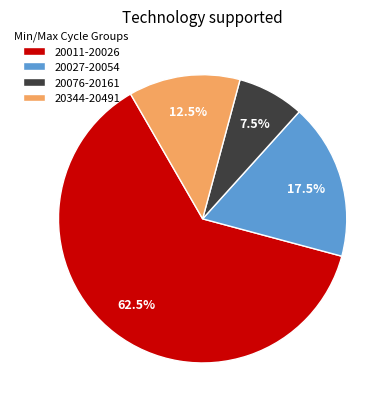

Rank the categories by value from lowest to highest.

20076-20161, 20344-20491, 20027-20054, 20011-20026